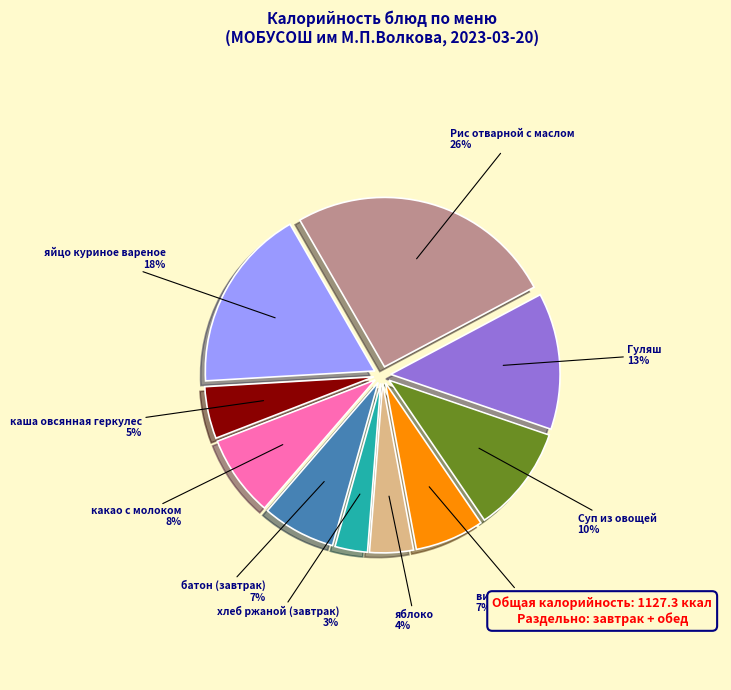

Which slice is the largest?

Рис отварной с маслом